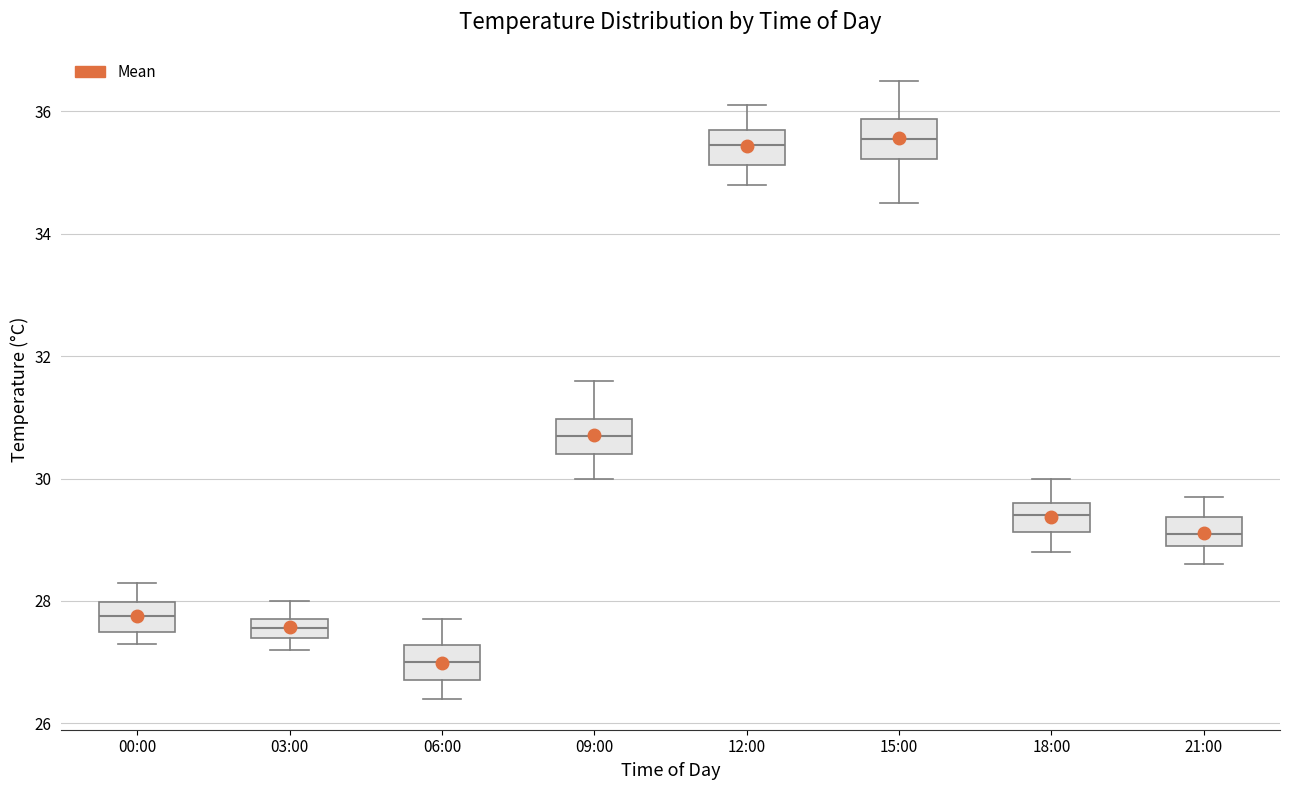

Reading left to right, read every box against the y-axis: the position of its median line, the range the box covers, and the ends of its whiskers. The values are not printed on the chart, so give them approximately, as read against the axis.

00:00: median 27.8, box 27.6 to 28.0, whiskers 27.4 to 28.4
03:00: median 27.6, box 27.4 to 27.8, whiskers 27.2 to 28.0
06:00: median 27.0, box 26.8 to 27.2, whiskers 26.4 to 27.8
09:00: median 30.8, box 30.4 to 31.0, whiskers 30.0 to 31.6
12:00: median 35.4, box 35.2 to 35.8, whiskers 34.8 to 36.2
15:00: median 35.6, box 35.2 to 35.8, whiskers 34.6 to 36.6
18:00: median 29.4, box 29.2 to 29.6, whiskers 28.8 to 30.0
21:00: median 29.2, box 29.0 to 29.4, whiskers 28.6 to 29.8